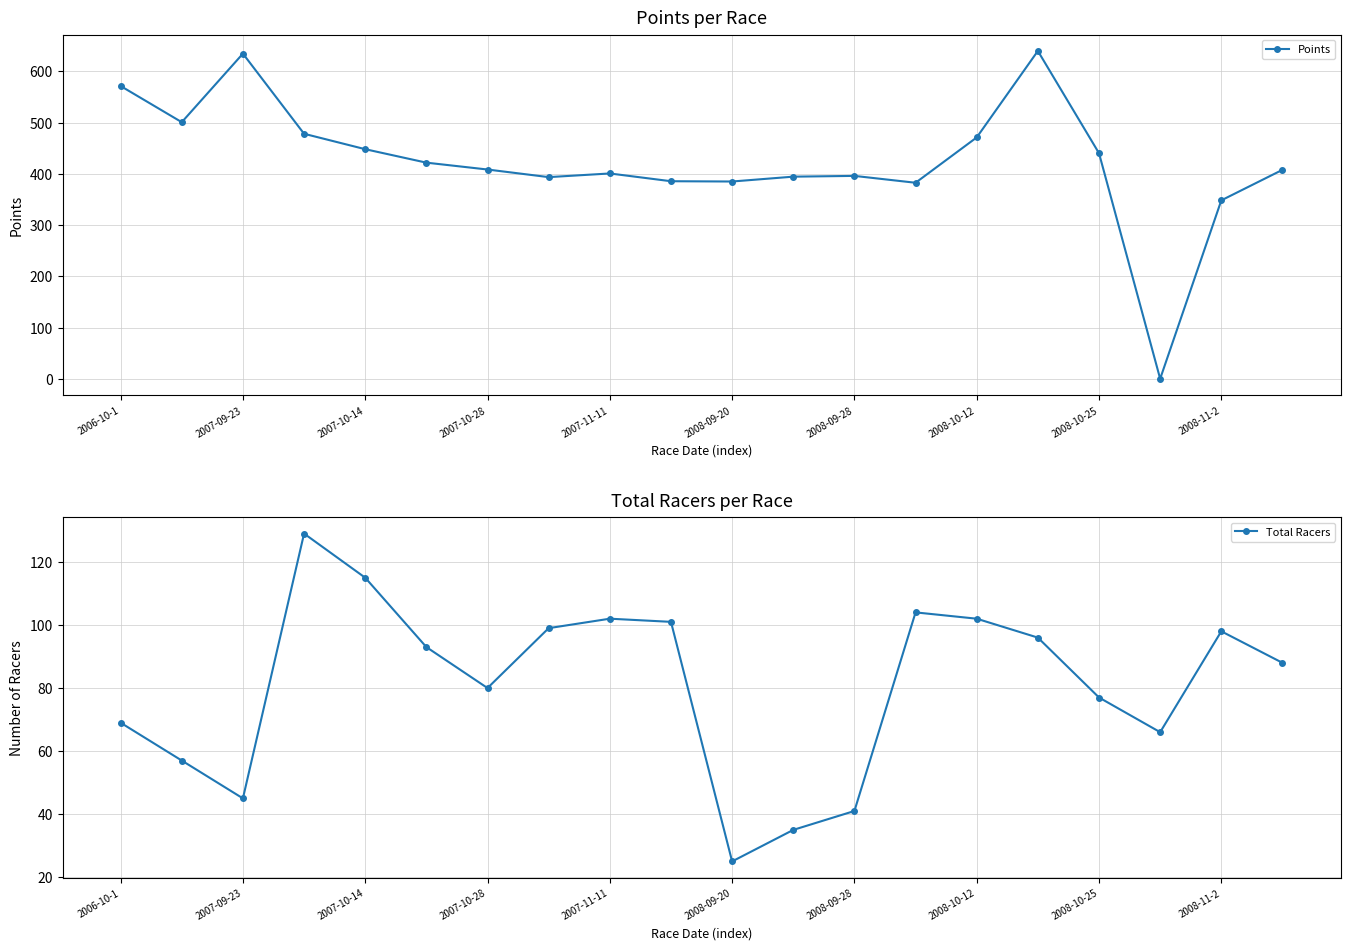

The value of Points at 2007-09-23 is 634.5. True or false?

True